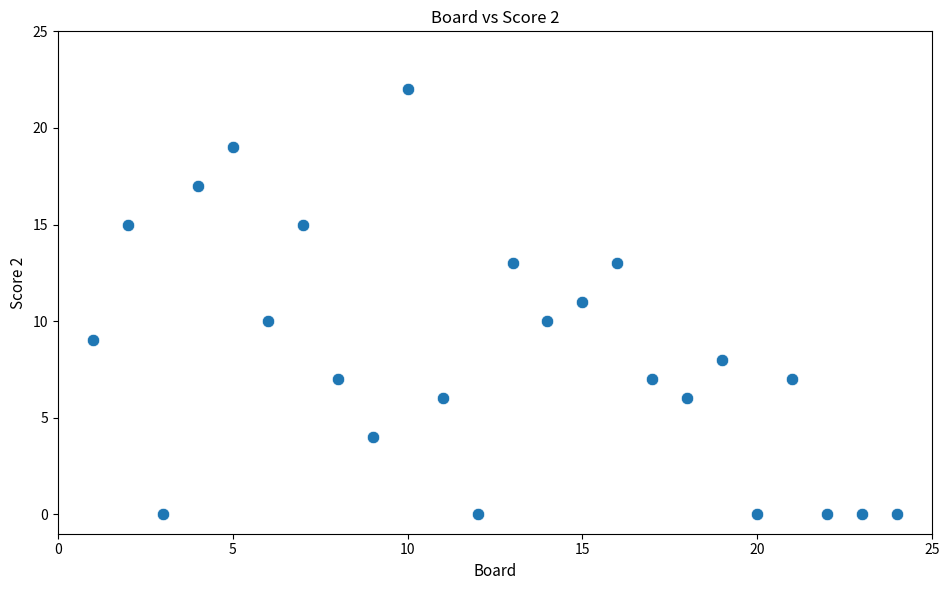

What is the range of Y values (max minus min)?

22